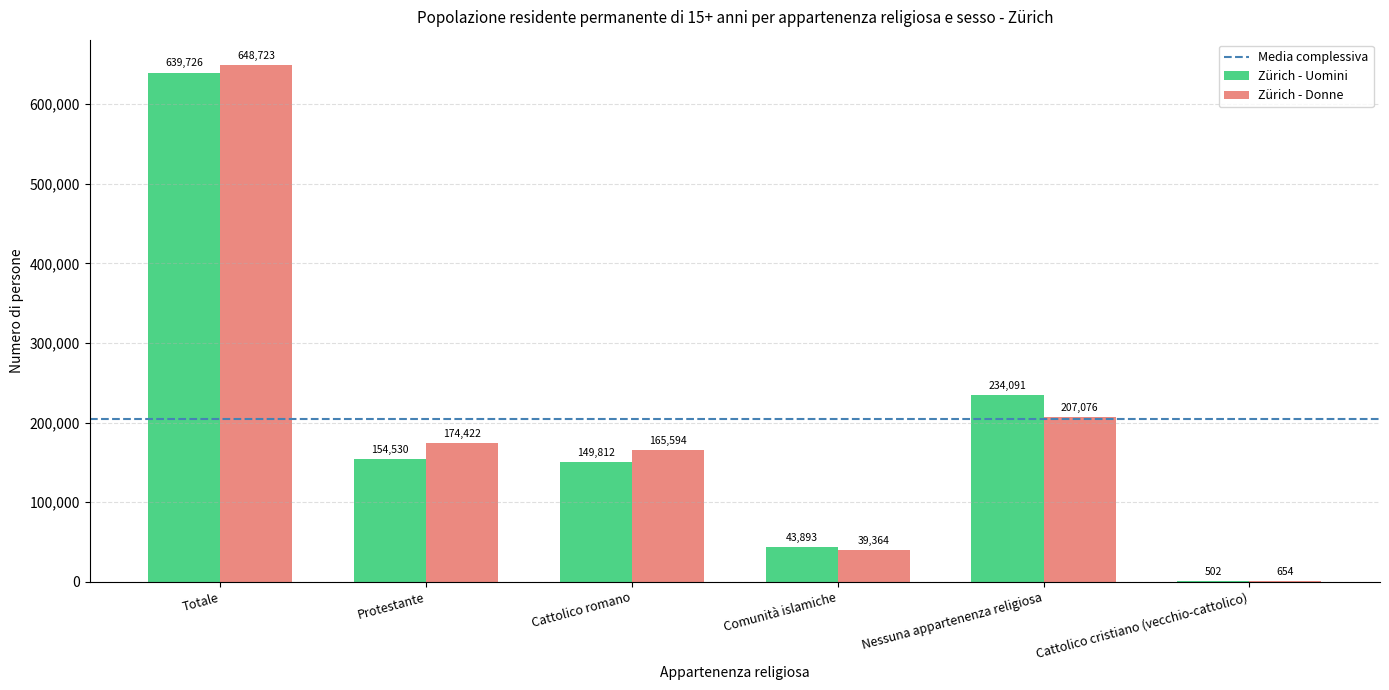

The Zürich - Donne series shows 654.4 at Cattolico cristiano (vecchio-cattolico). True or false?

True